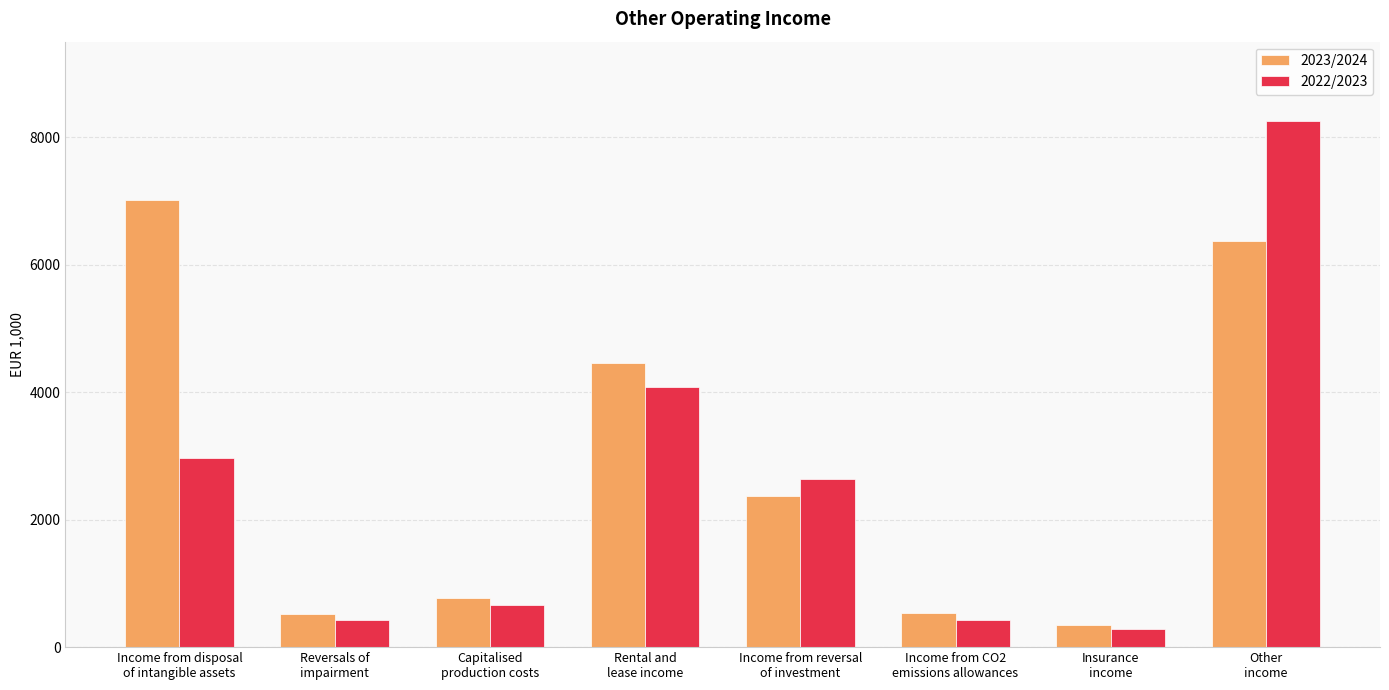

What is the label of the 1st bar from the right?

Other
income